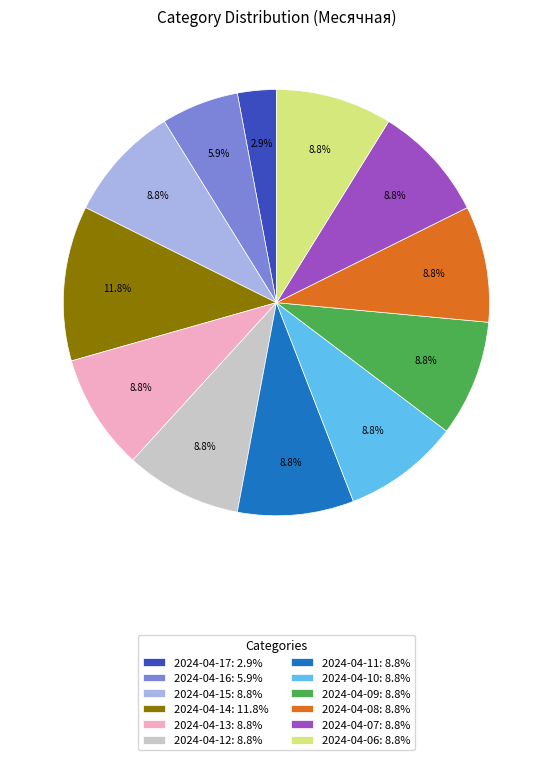

Combined, do 2024-04-10 and 2024-04-13 account for over 50%?

No